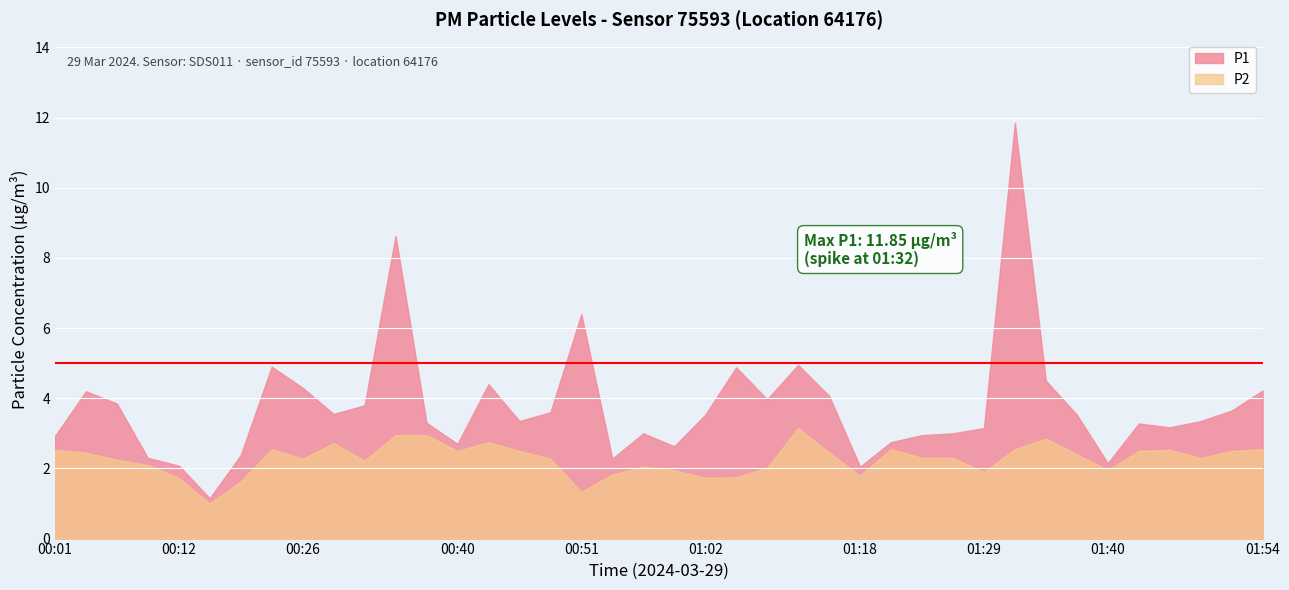

True or false: P1 and P2 cross at least once.

False